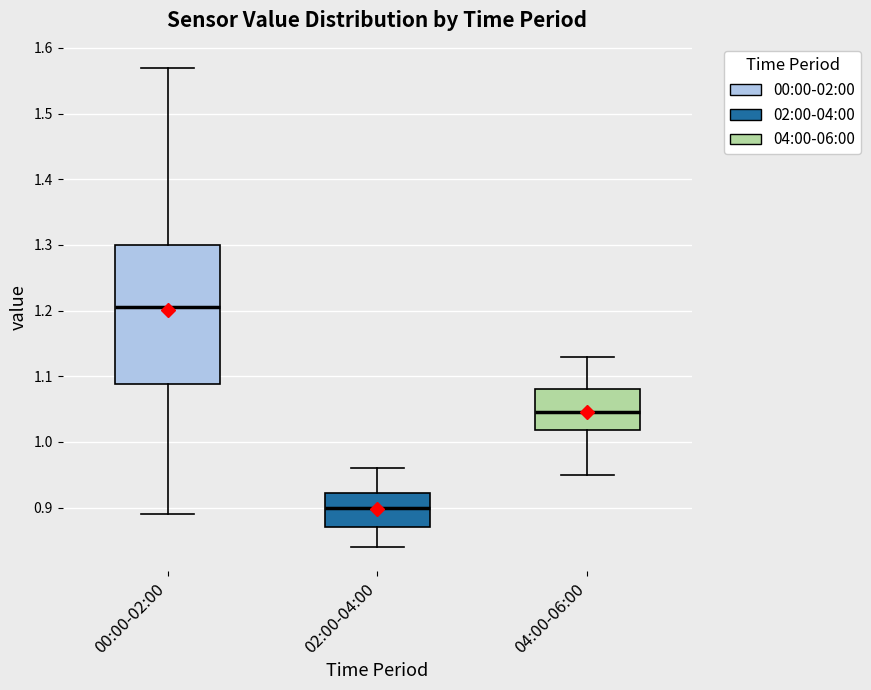

Comparing the boxes themselves (not the whiskers), which one is the tallest?

00:00-02:00